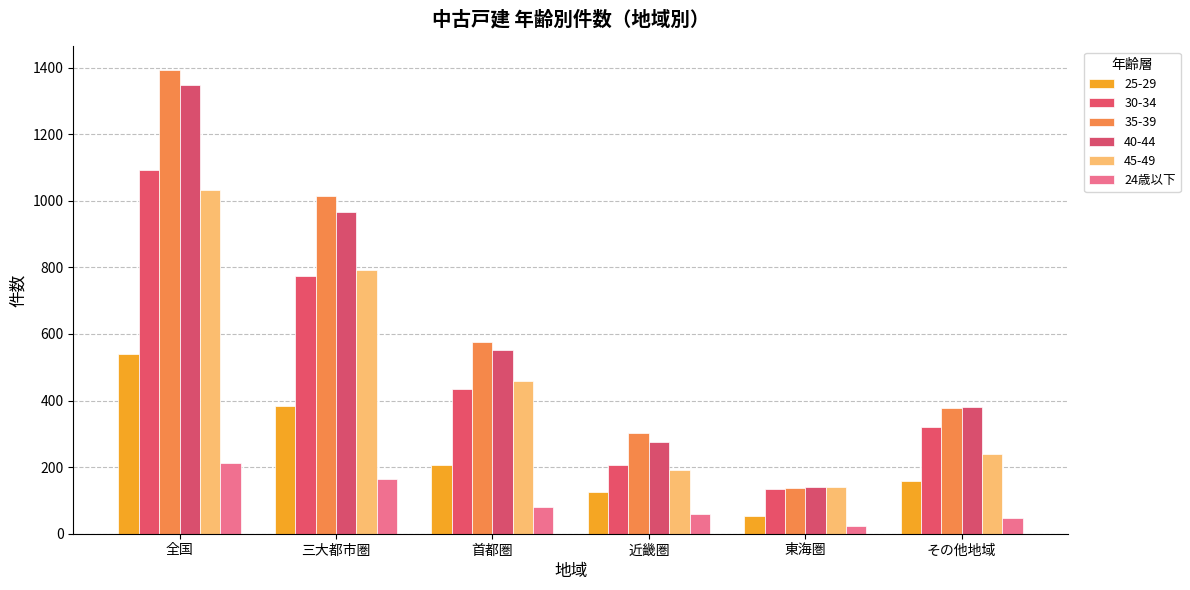

How many categories are shown in the chart?

6